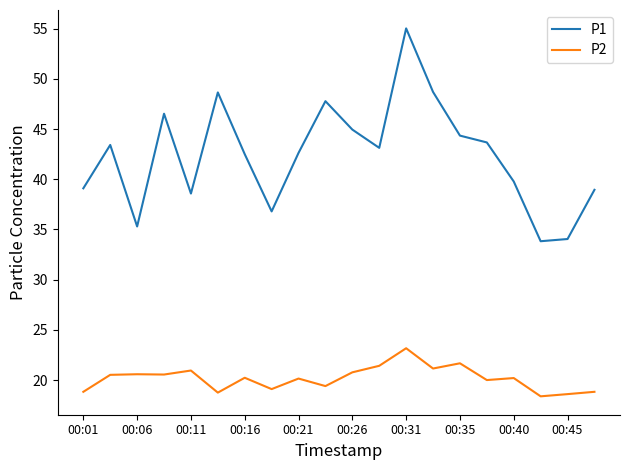

Which series has the largest total across all categories?

P1